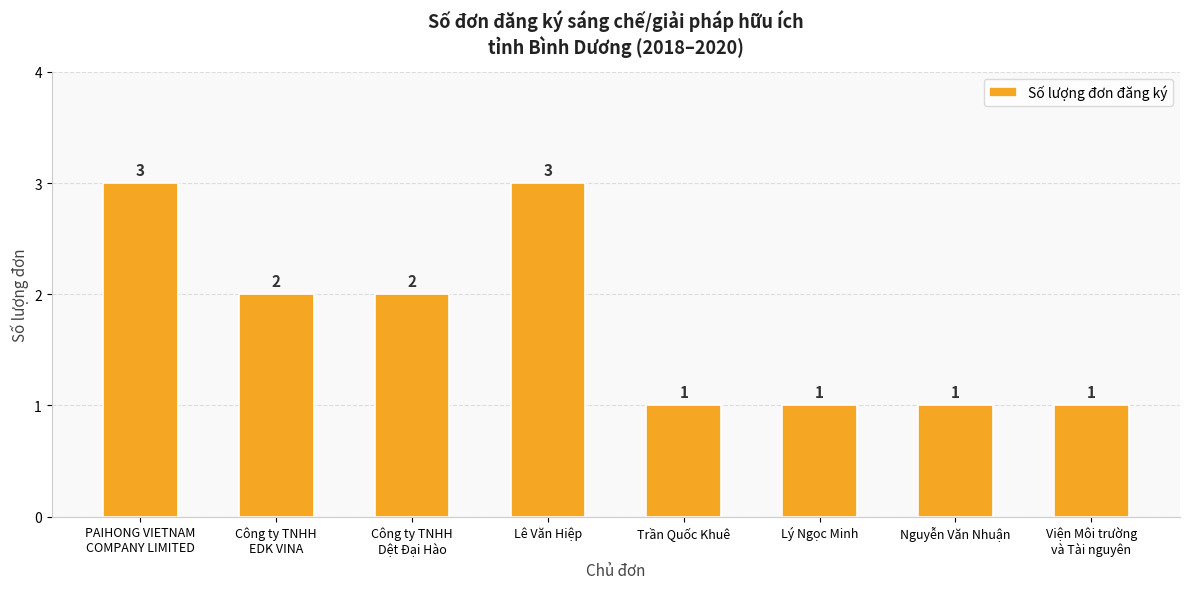

Count the number of categories in the chart.

8